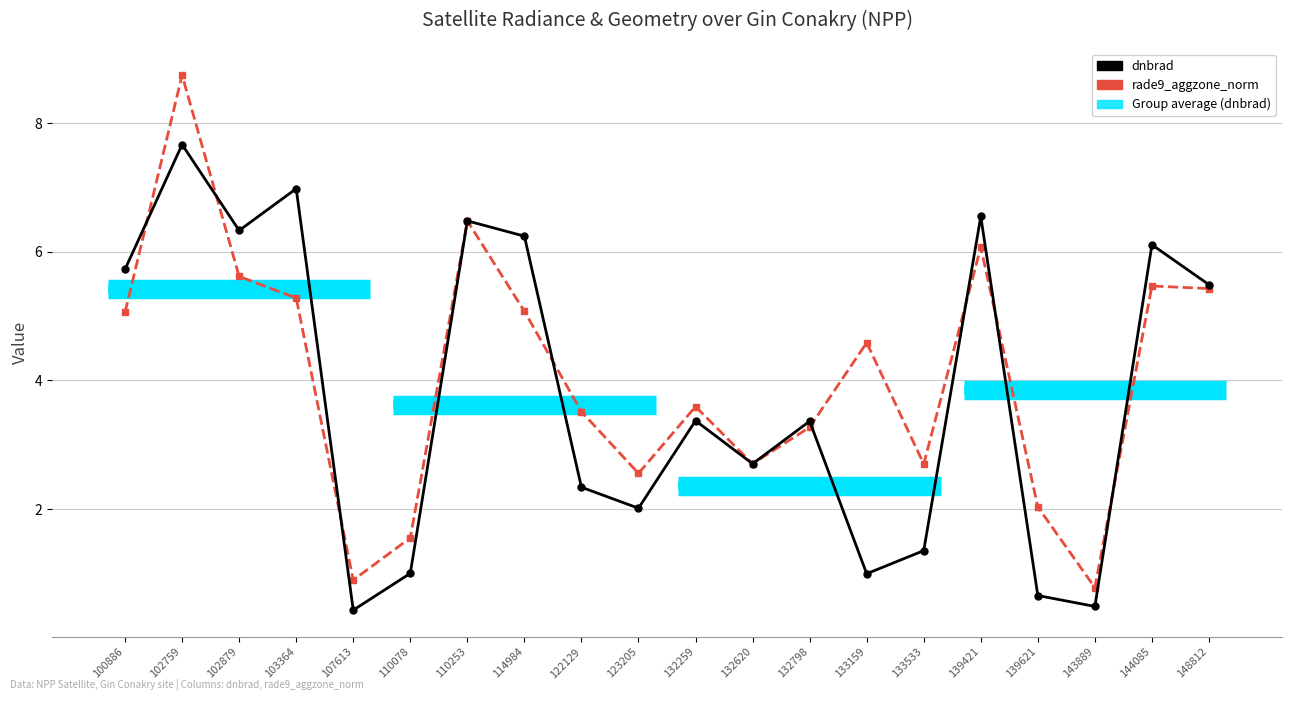

What is the difference between the second highest and minimum values in the dnbrad series?

6.6